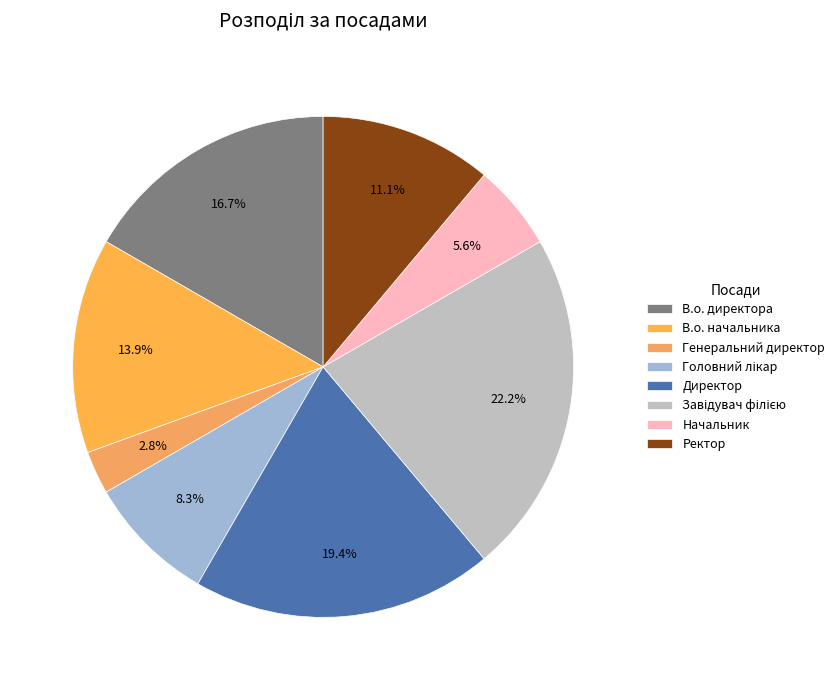

What percentage do Завідувач філією and Директор together represent?

41.7%